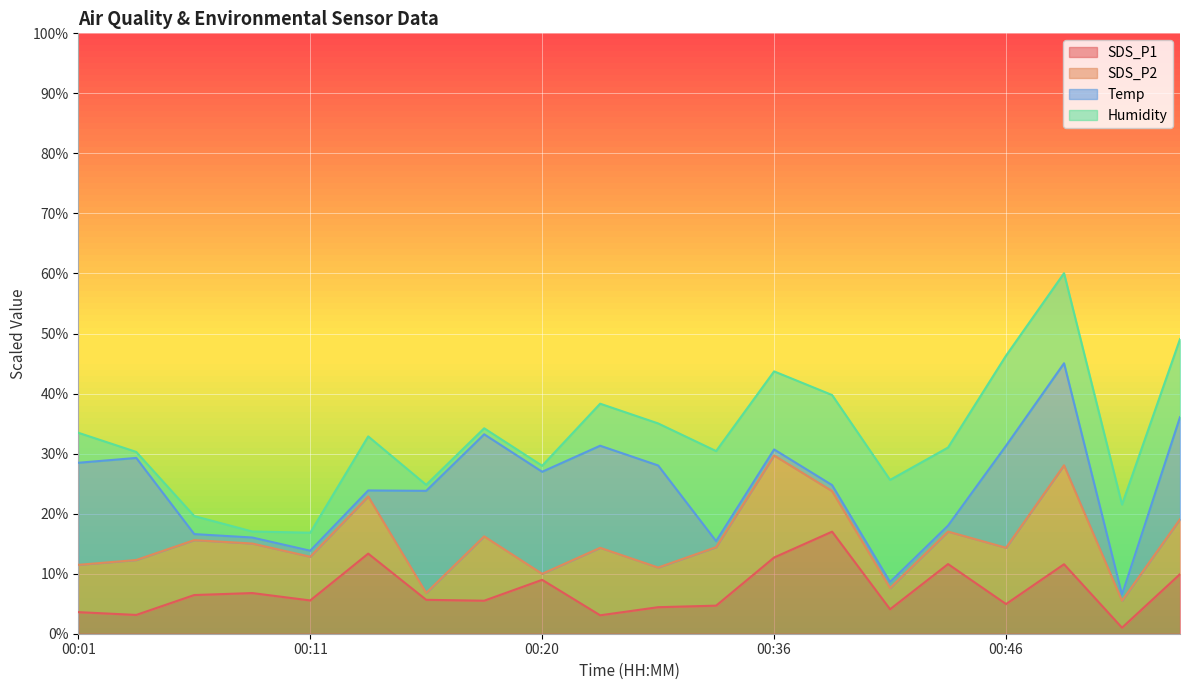

True or false: Humidity and SDS_P2 intersect in this chart.

False